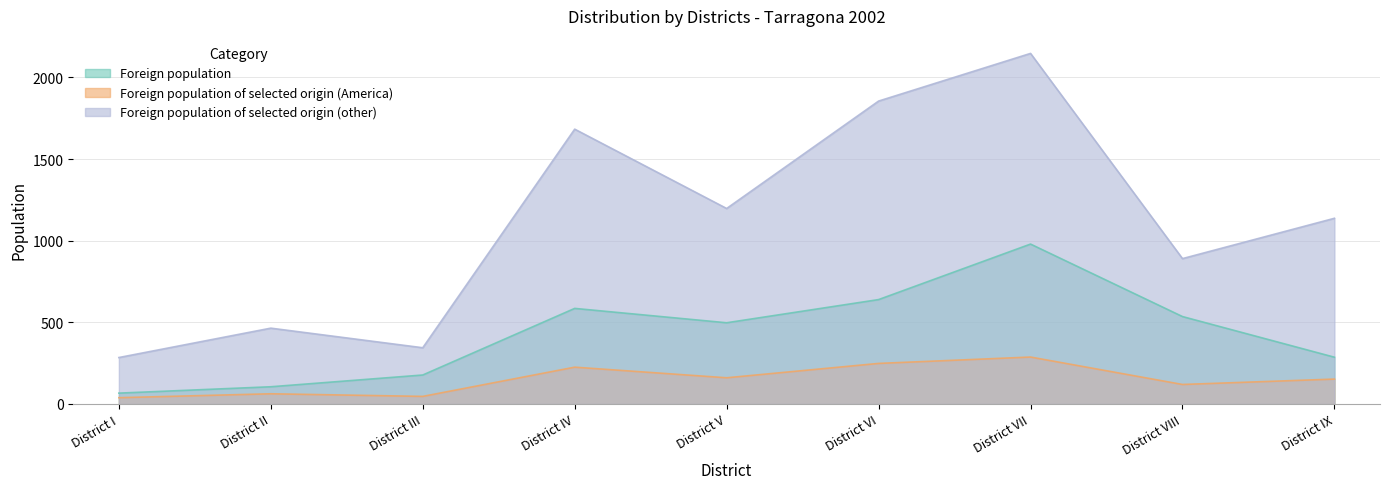

List the series in order of their peak value, highest first.

Foreign population of selected origin (other), Foreign population, Foreign population of selected origin (America)